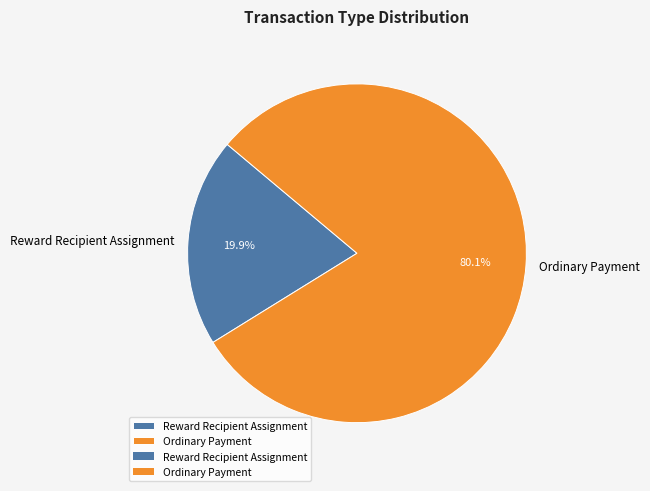

Combined, what portion of the pie is Reward Recipient Assignment and Ordinary Payment?

100.0%